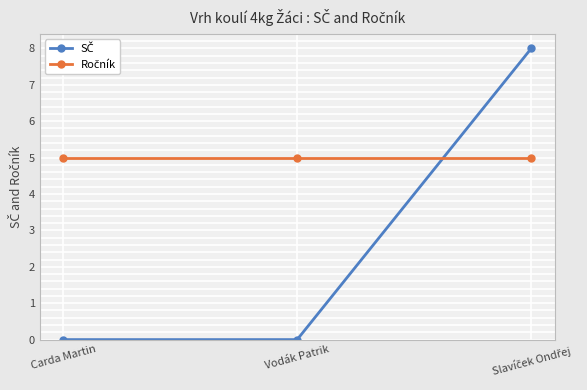

What is the greatest value displayed?

8